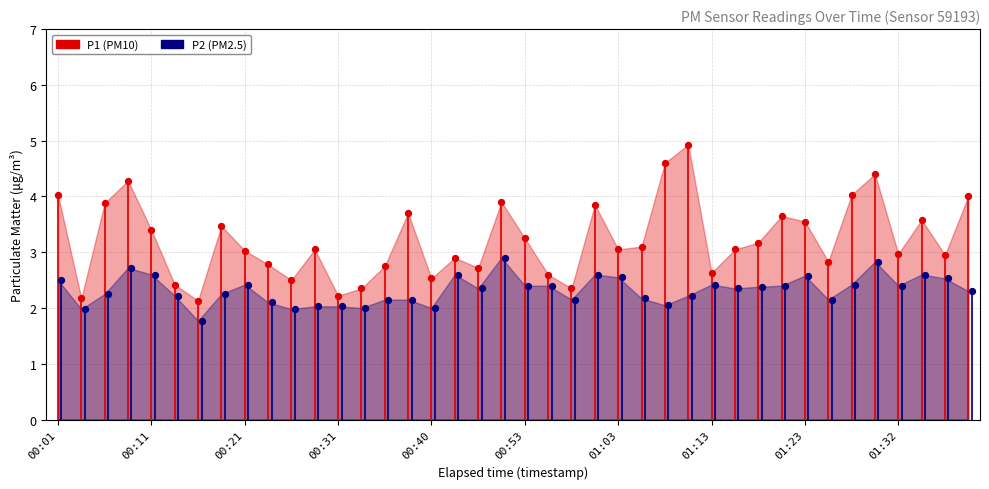

What are all the series names shown in the legend?

P1, P2